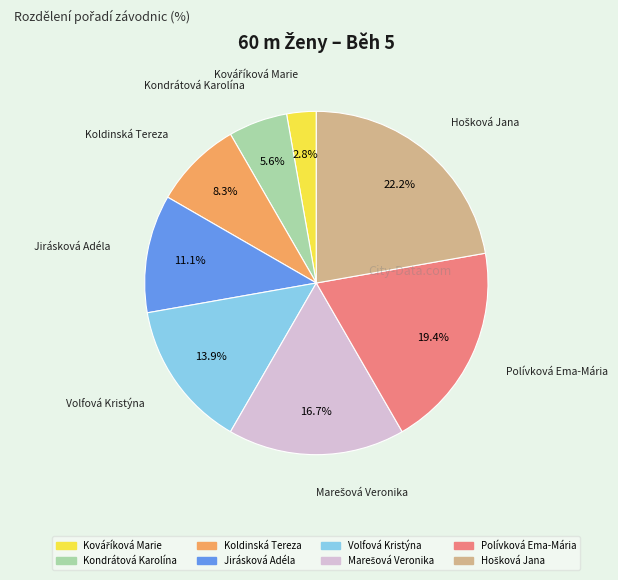

What percentage is NOT represented by Koldinská Tereza?

91.7%